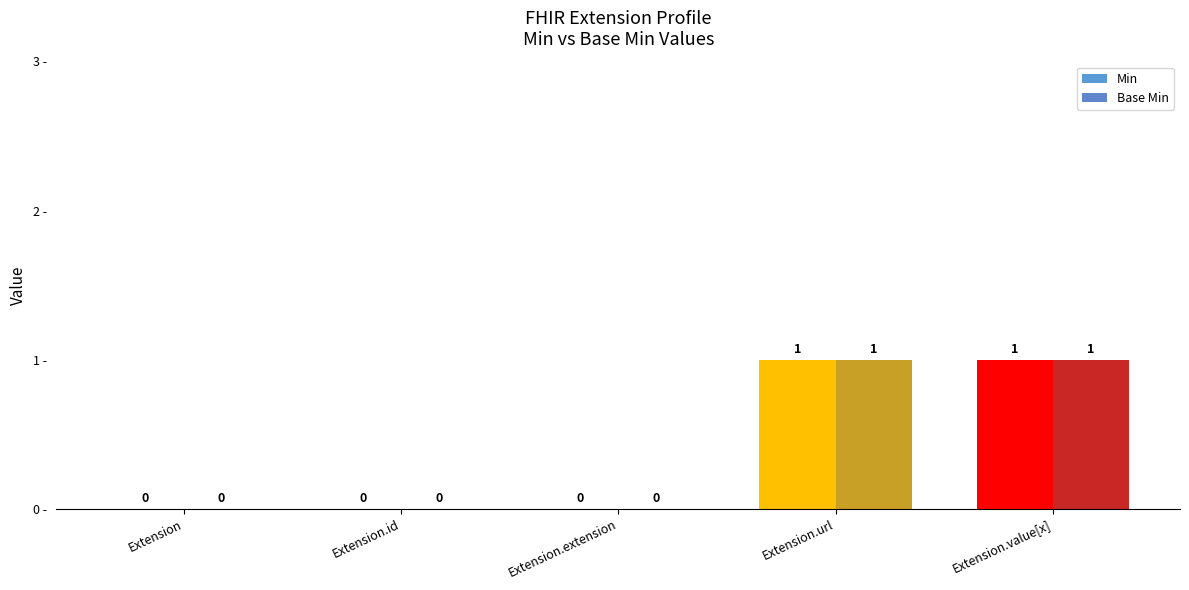

True or false: Min has a value of 0 at Extension.

True